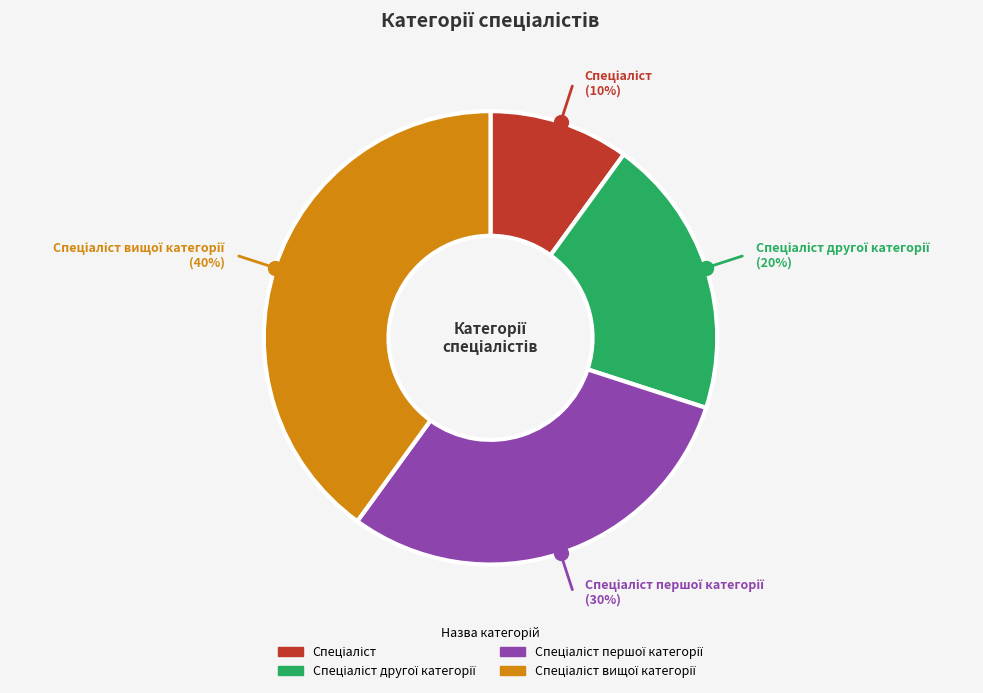

To the nearest percent, what is the average slice percentage?

25%